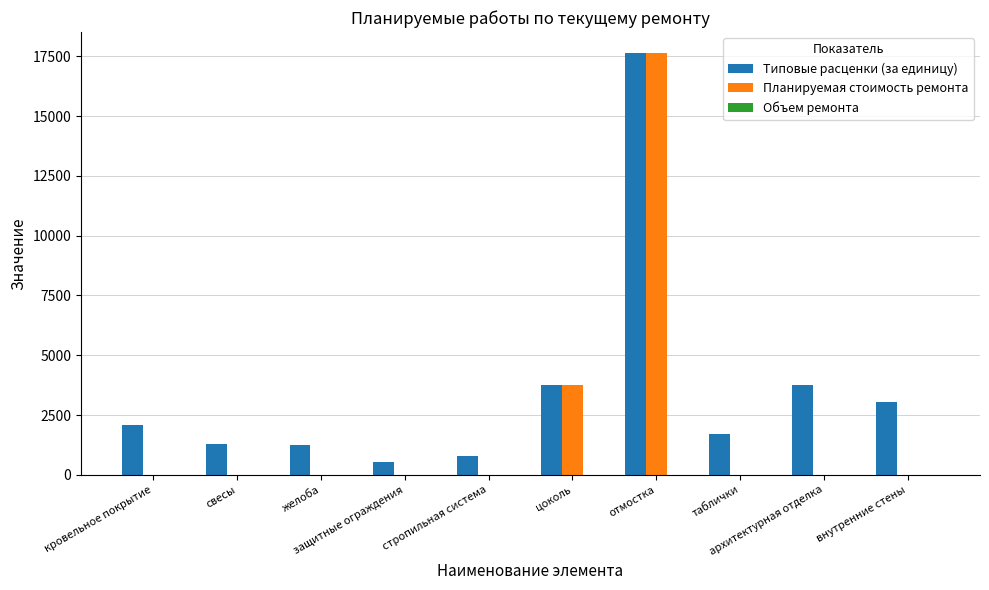

How many categories are shown in the chart?

10